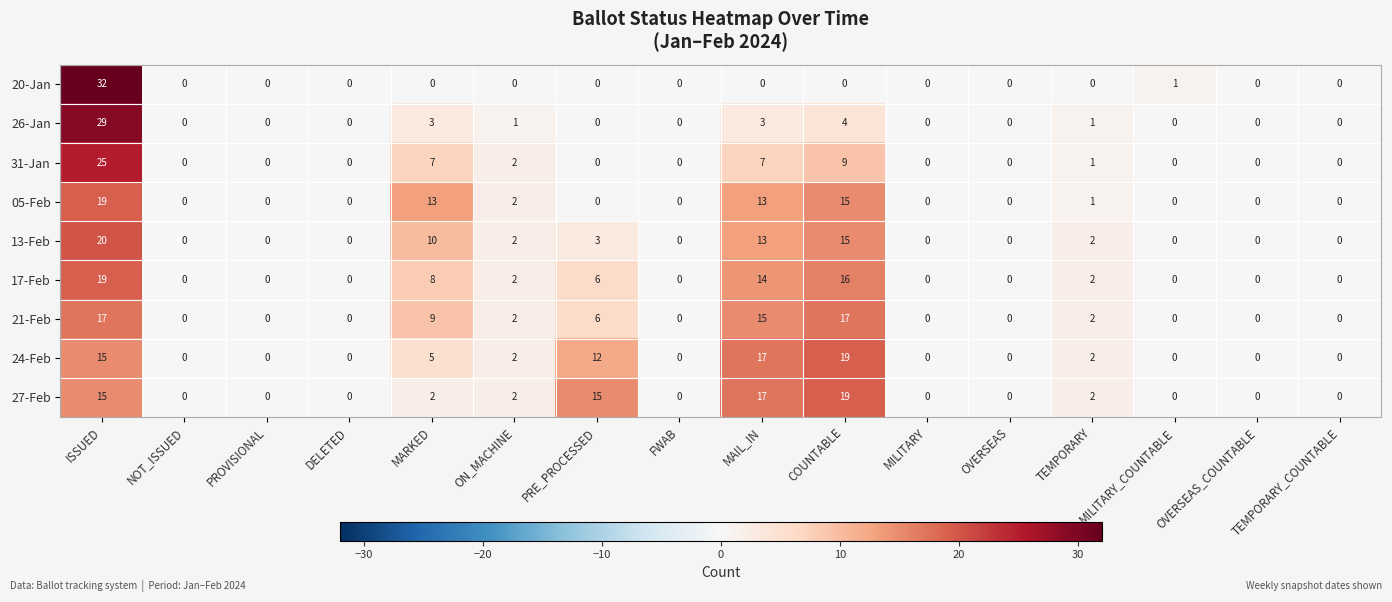

Which series has the largest range (max minus min)?

20-Jan